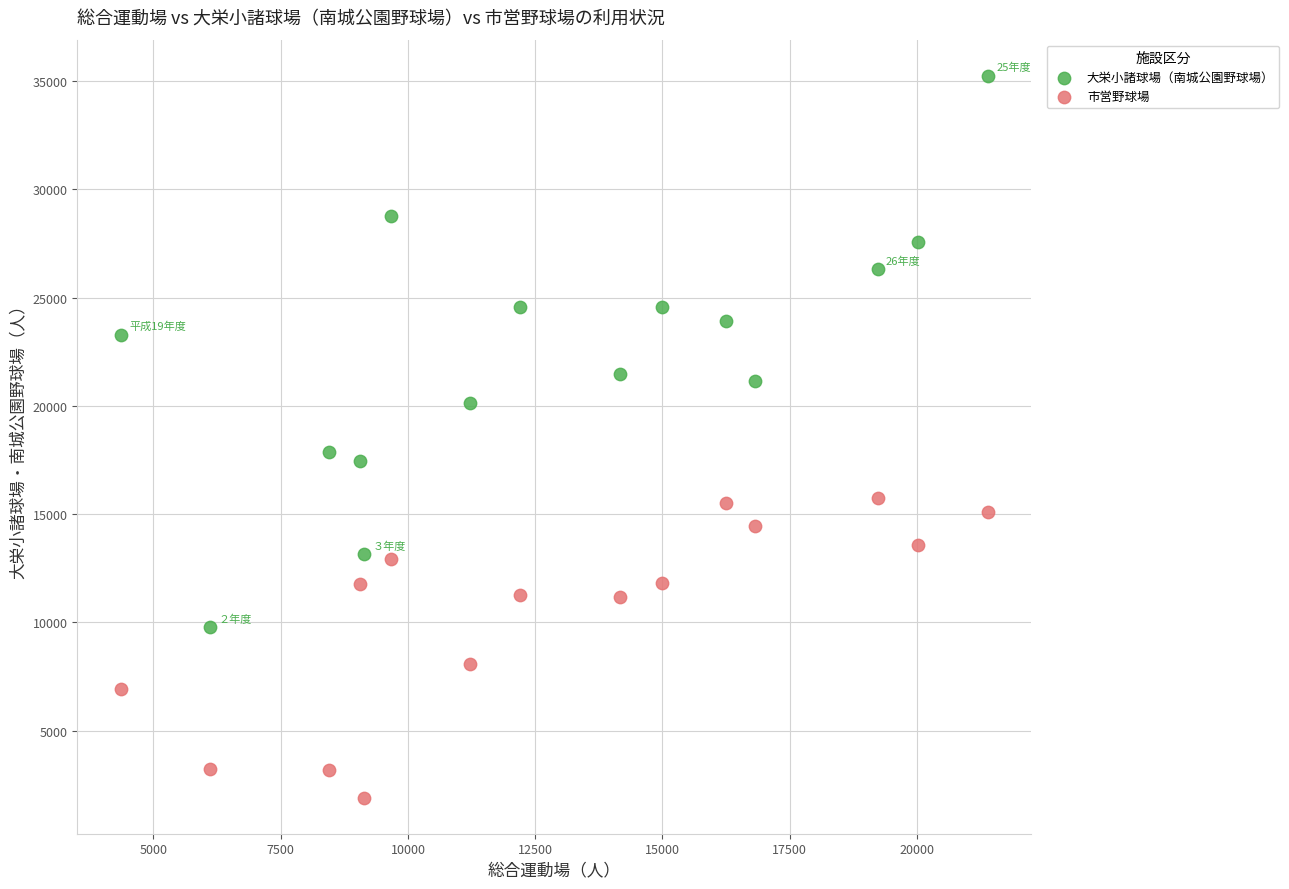

Across all series, what Y value is closest to 18579?

17880